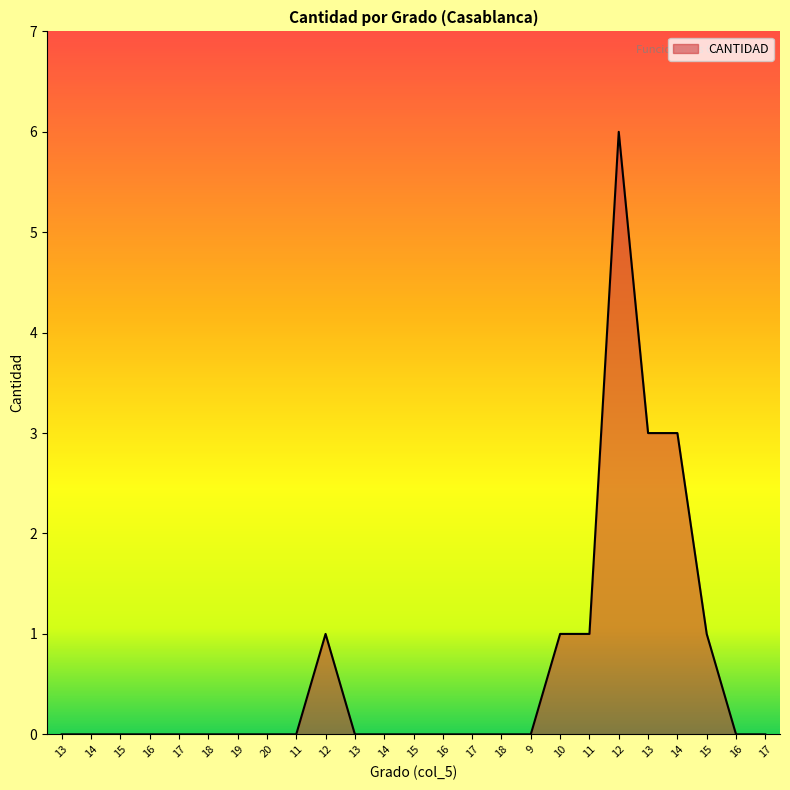

How many lines are shown in the chart?

1